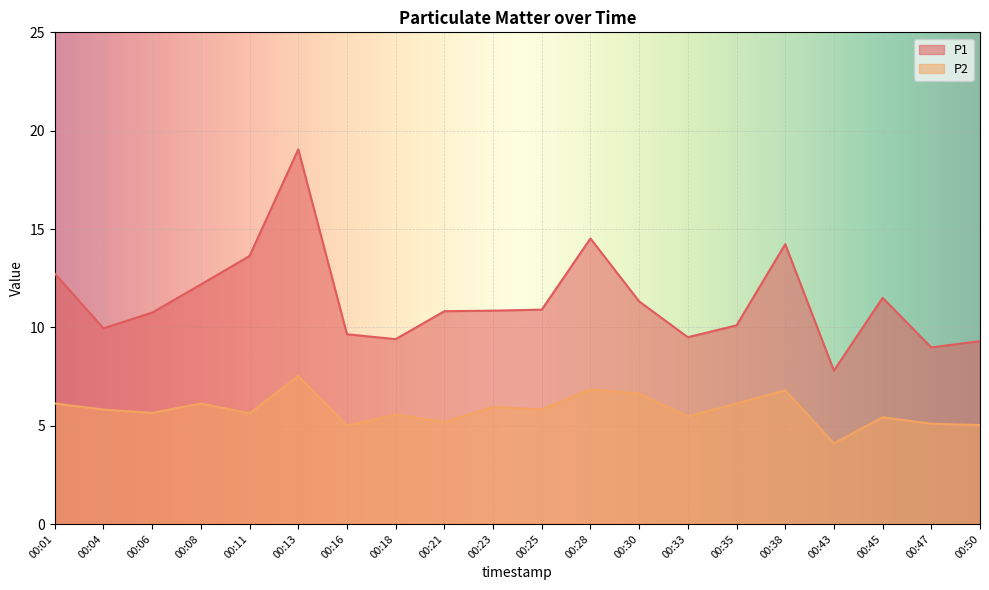

Where is the first local maximum for P2?

00:08